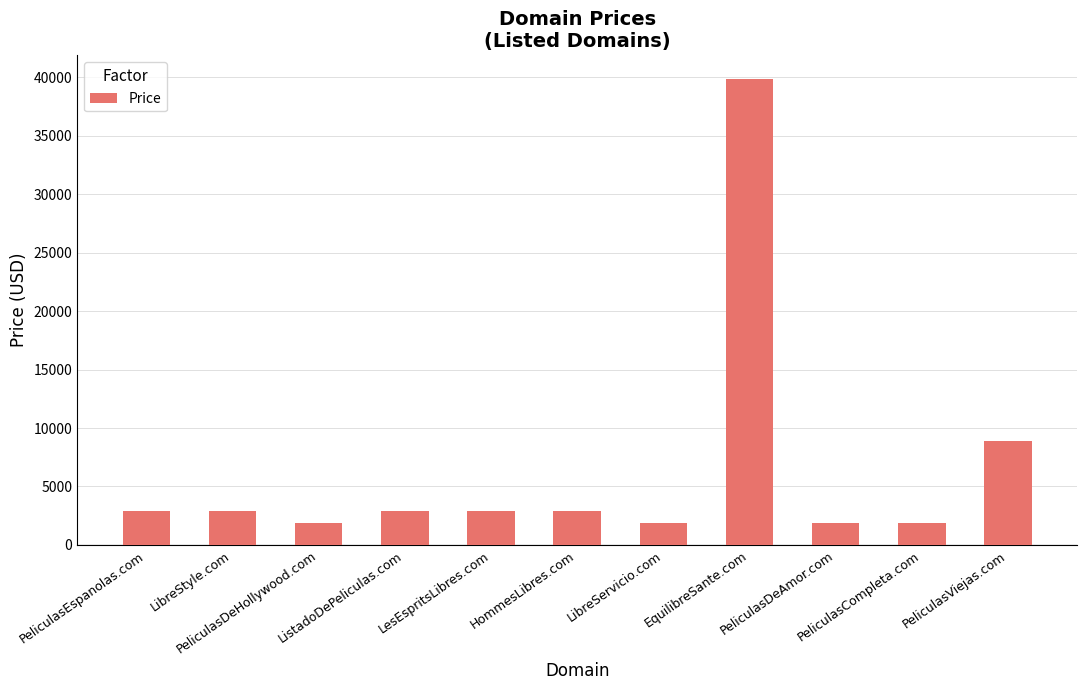

Approximately how many times larger is the value at PeliculasDeHollywood.com compared to LibreStyle.com?

0.7